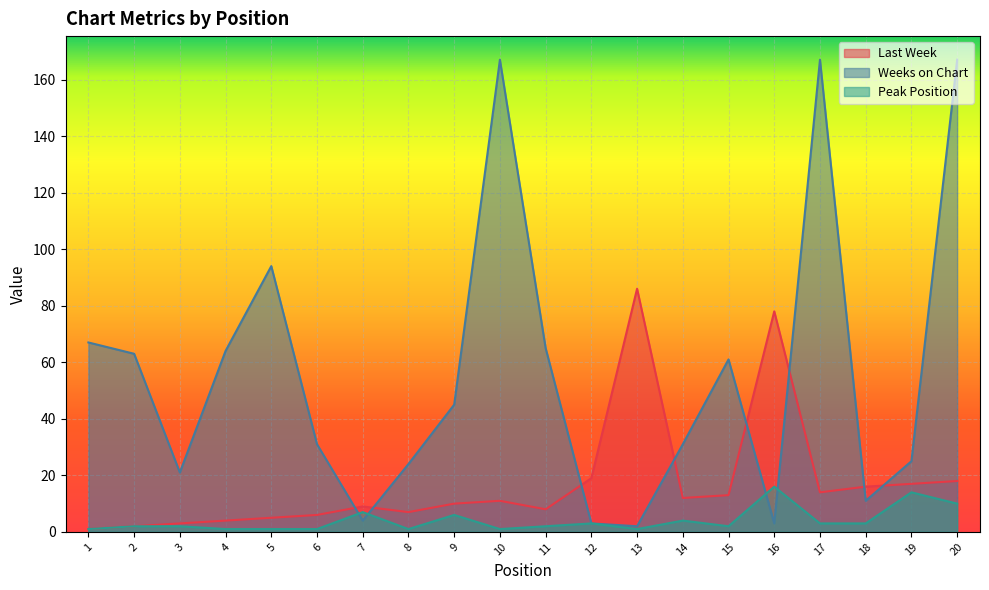

Is the value of Weeks on Chart at 6 greater than the value of Last Week at 3?

Yes